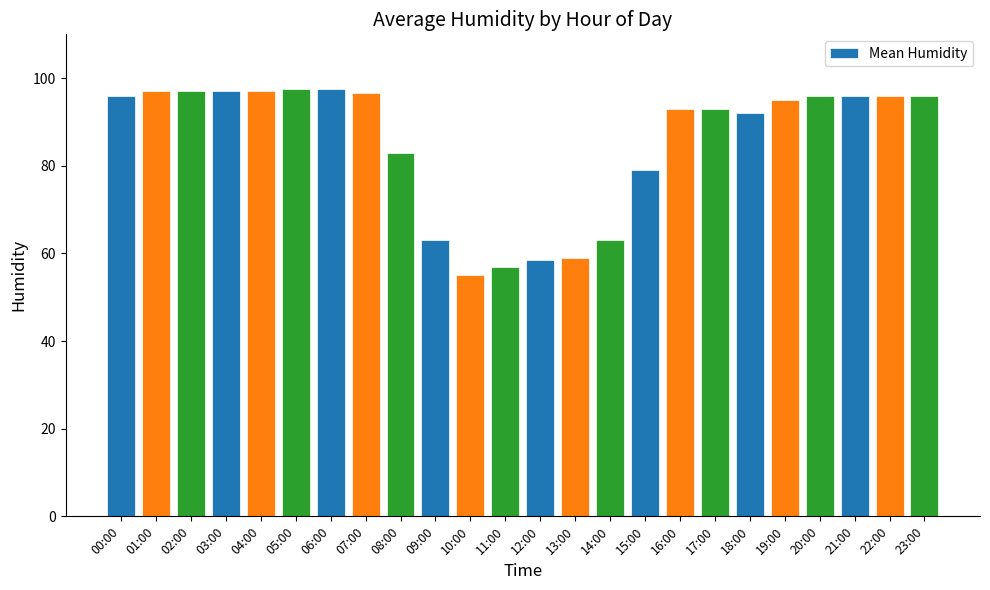

Is it true that the value at 00:00 is 27.7?

False